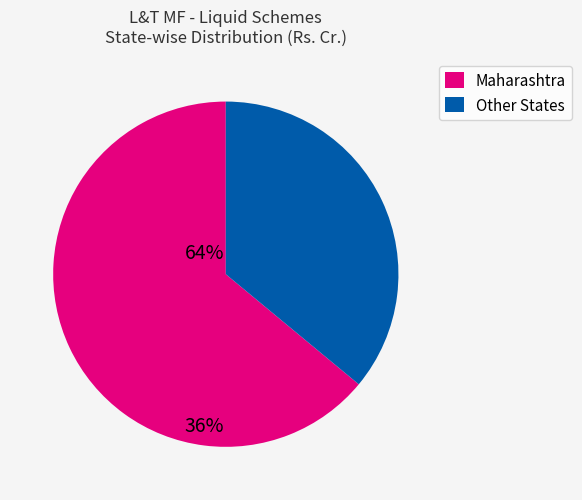

Does any single category account for the majority?

Yes